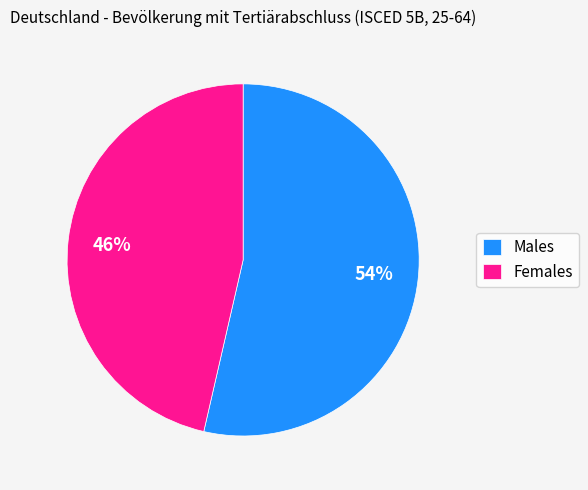

The Females slice represents 46% of the pie. True or false?

True